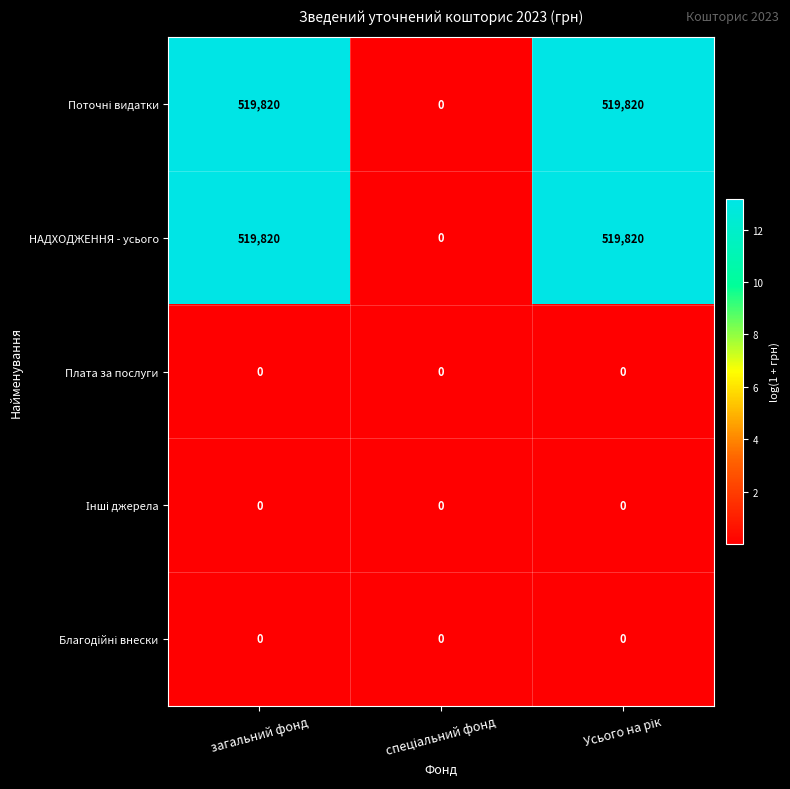

What is the total value across all series at загальний фонд?

1039640